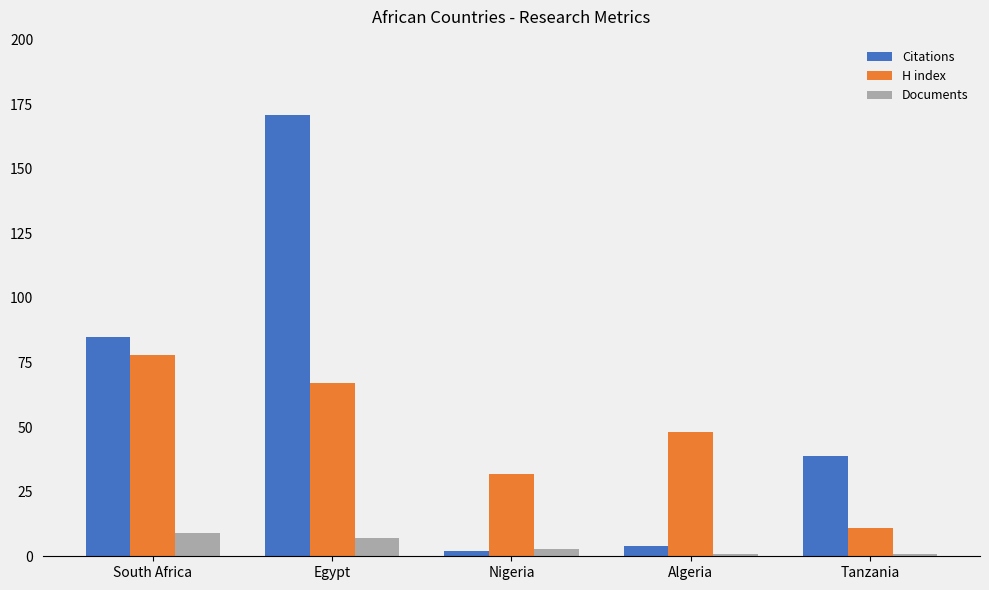

True or false: Citations has a value of 171 at Egypt.

True